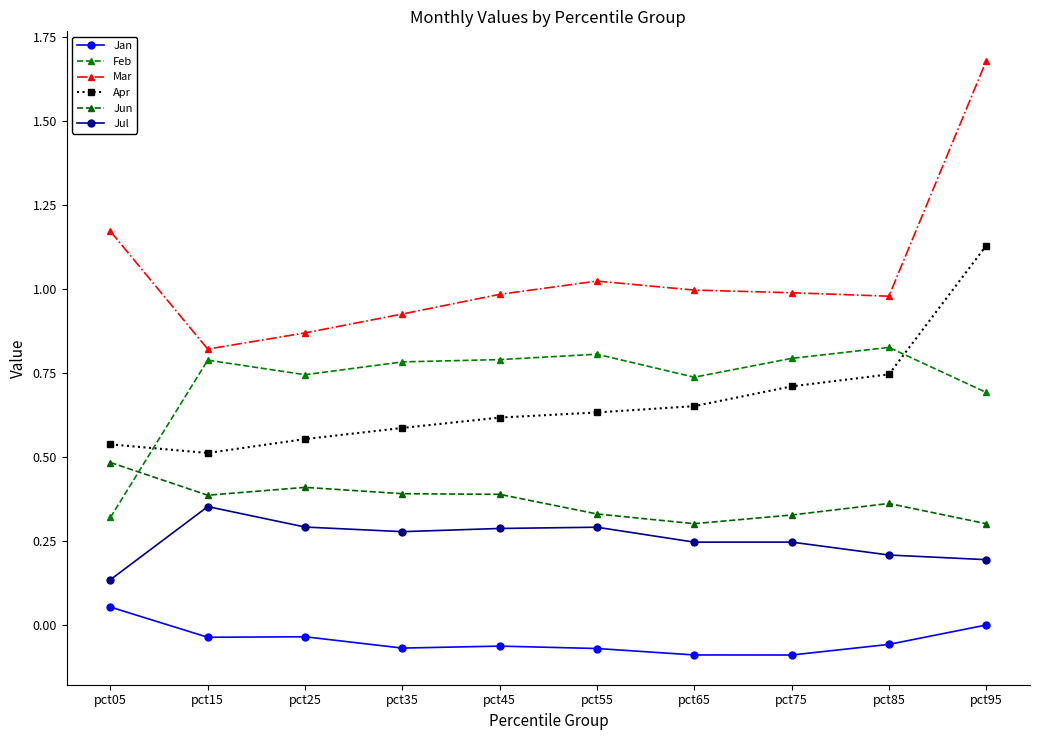

At which label does Jun reach its minimum?

pct95